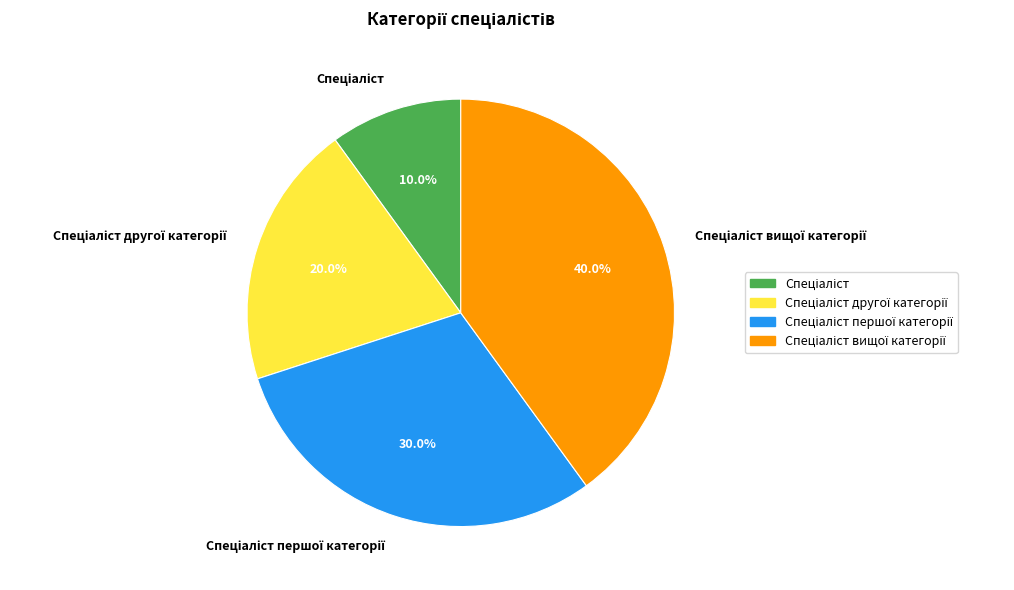

To the nearest percent, what is the difference between the largest and smallest slice percentages?

30%